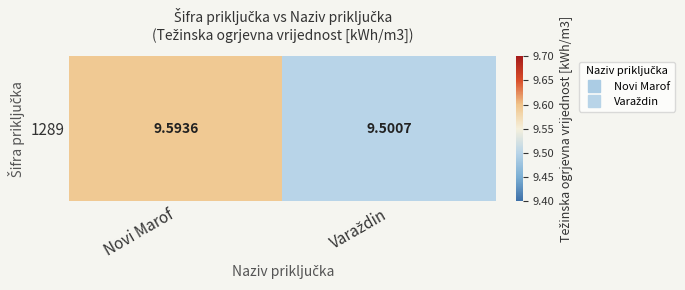

What is the average value?

9.5